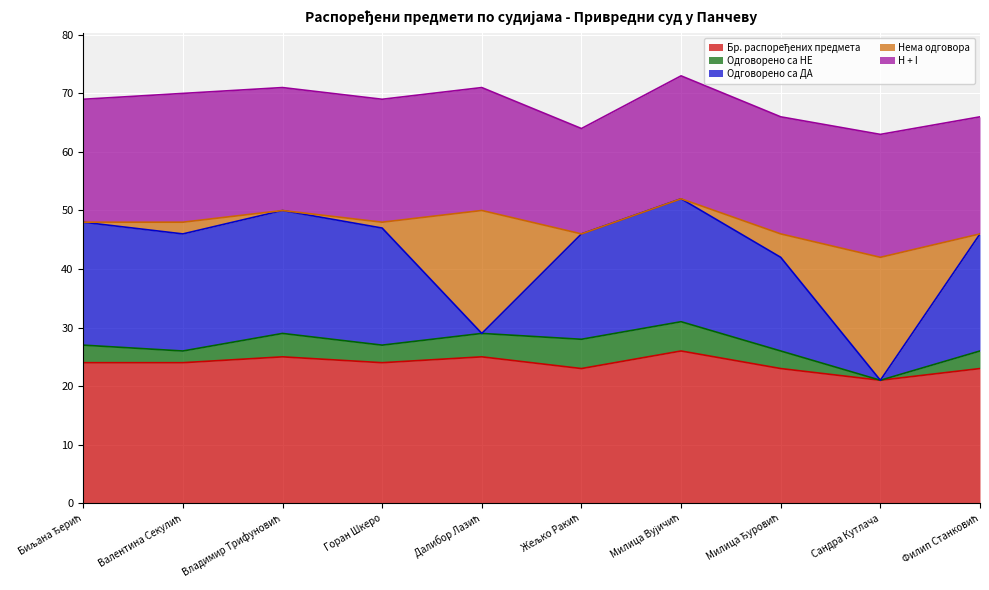

Between Жељко Ракић and Филип Станковић, which series saw the biggest shift?

Одговорено са НЕ